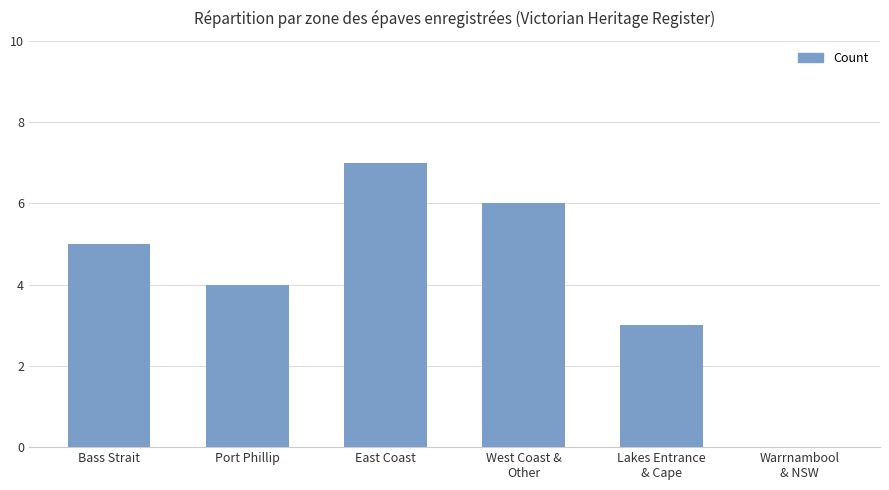

Which label corresponds to the largest value in the chart?

East Coast